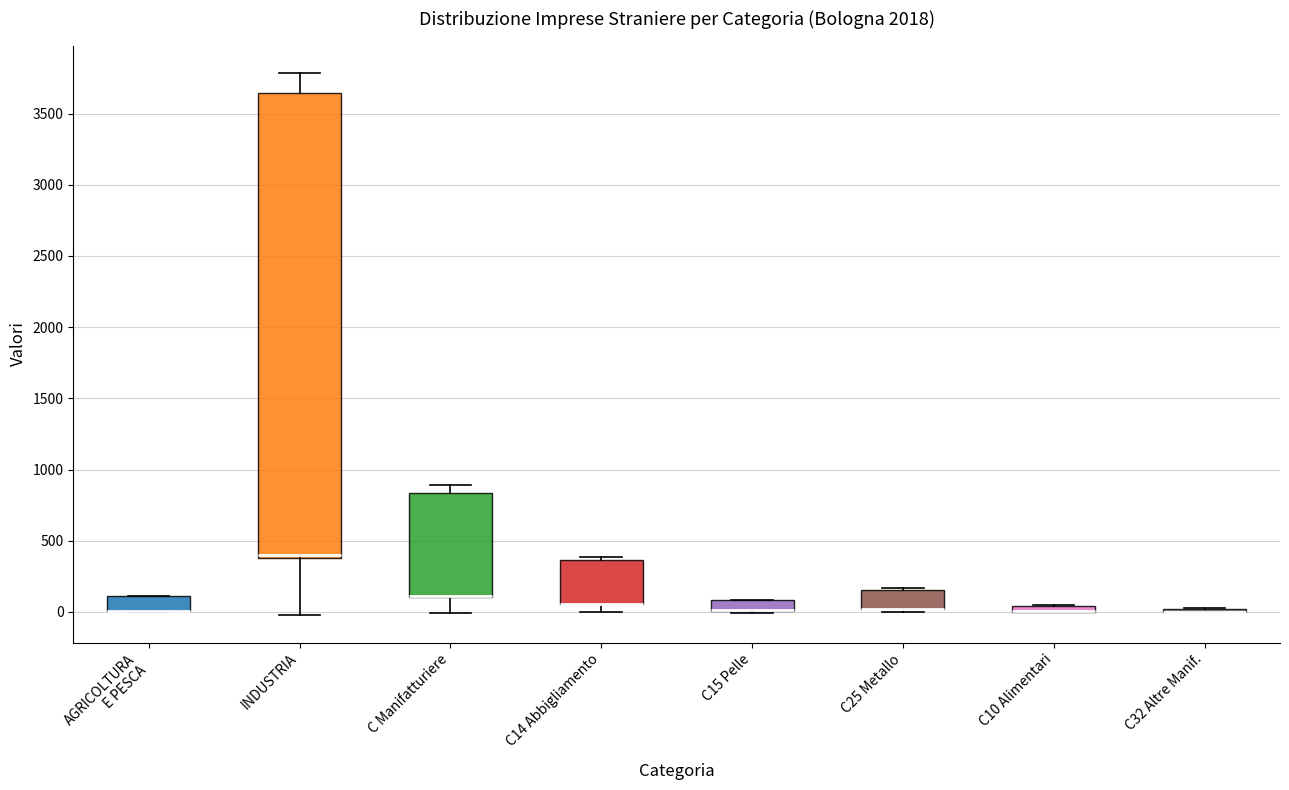

Where is the upper edge of the box for C25 Metallo on the y-axis? The values are not printed on the chart, so give them approximately, as read against the axis.

150